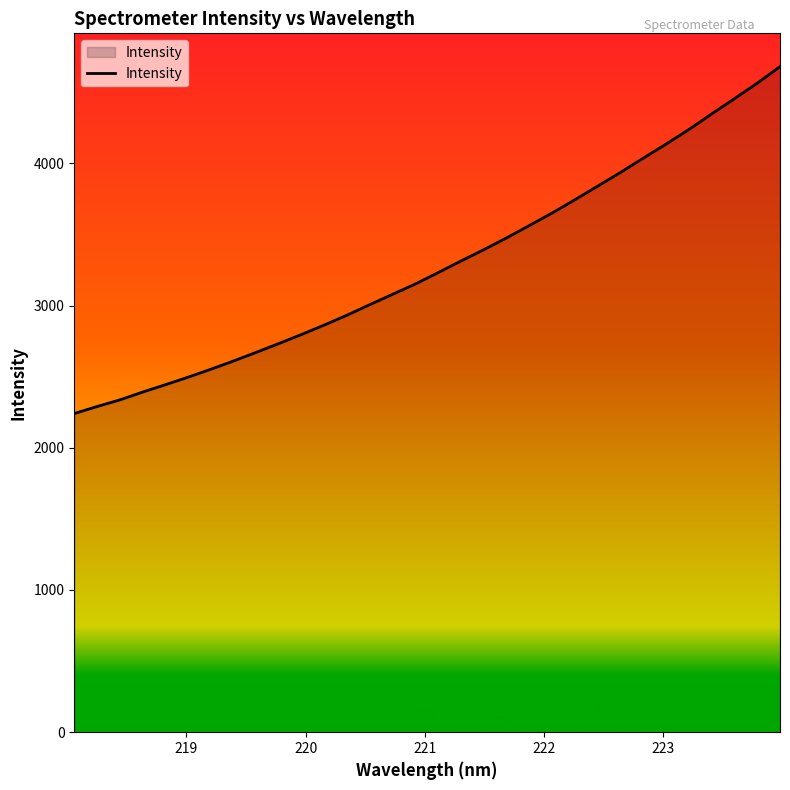

What is the maximum value shown in the chart?

4680.0